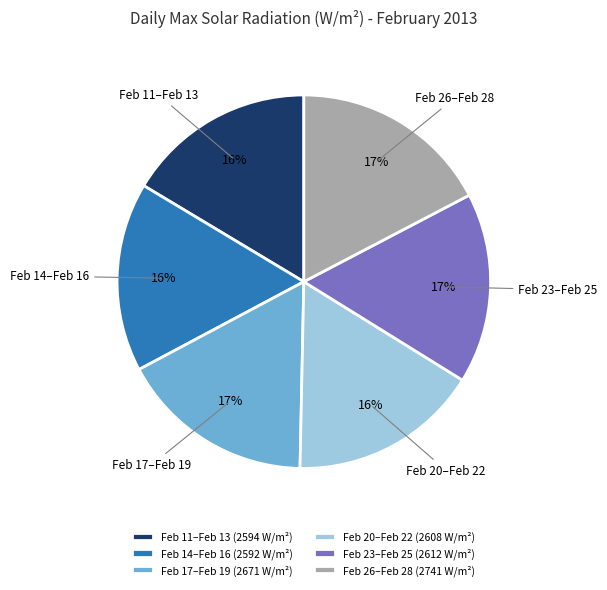

Approximately how many times larger is the value at Feb 26–Feb 28 compared to Feb 11–Feb 13?

1.1